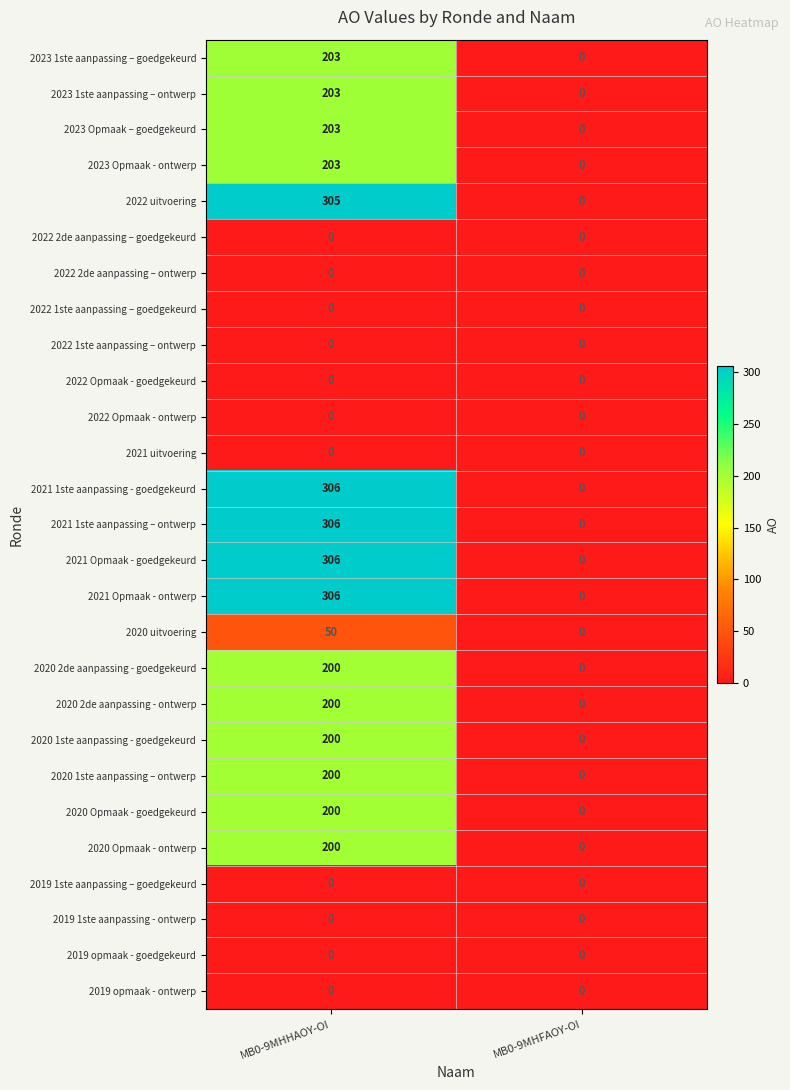

Which label corresponds to the largest value in the chart?

MB0-9MHHAOY-OI